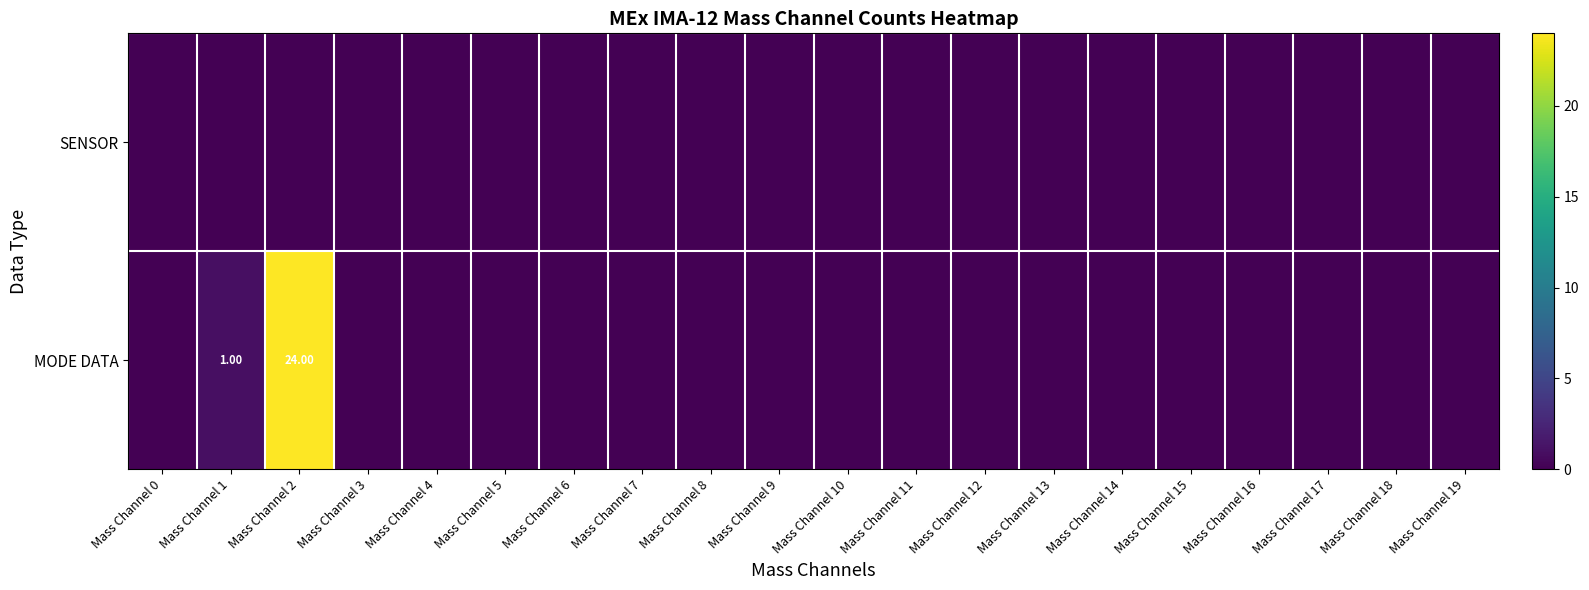

How many values in the MODE DATA series exceed 0?

2